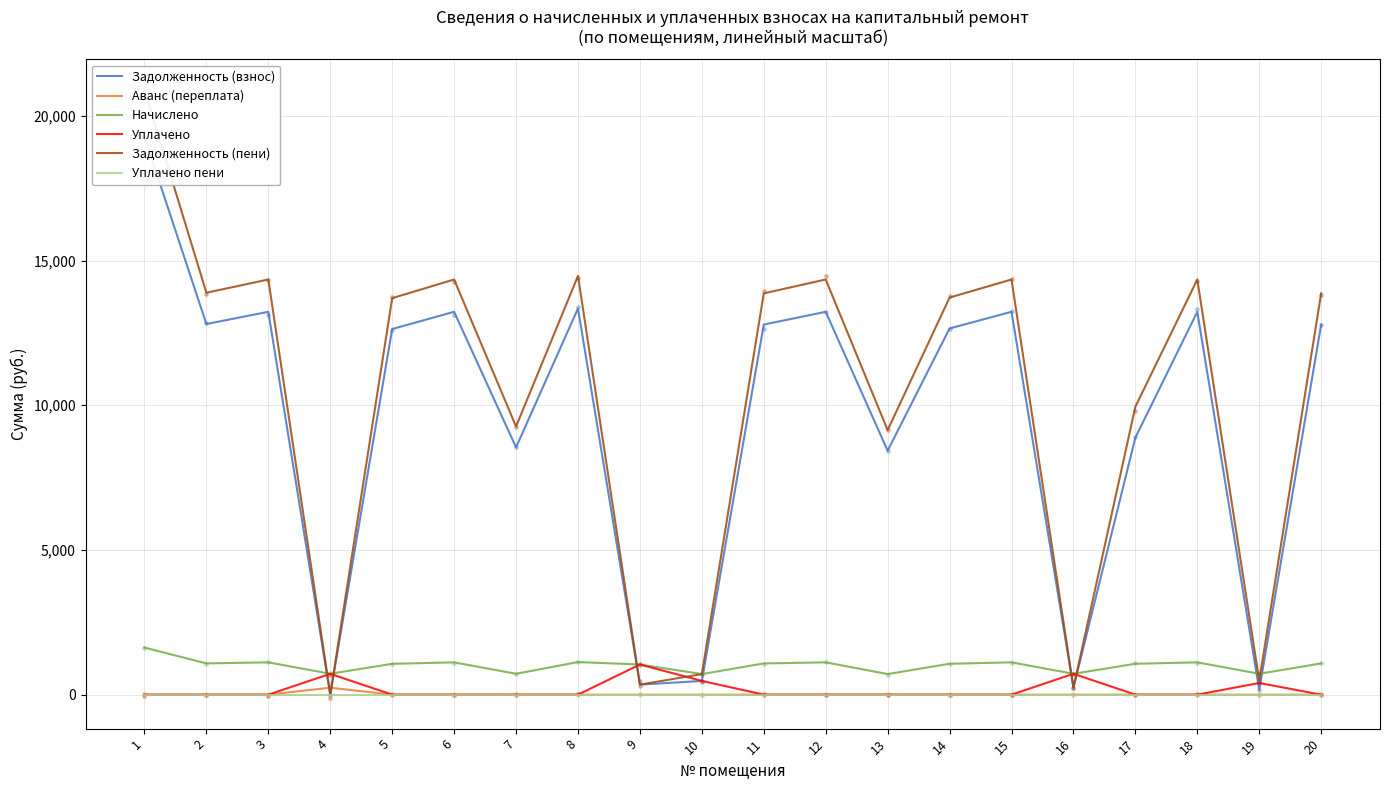

Which series has the largest total across all categories?

Задолженность (пени)